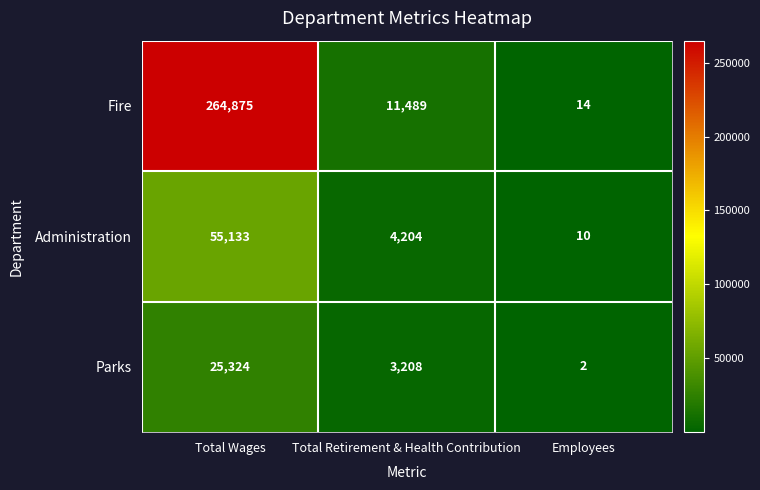

The Fire series shows 348467 at Total Wages. True or false?

False